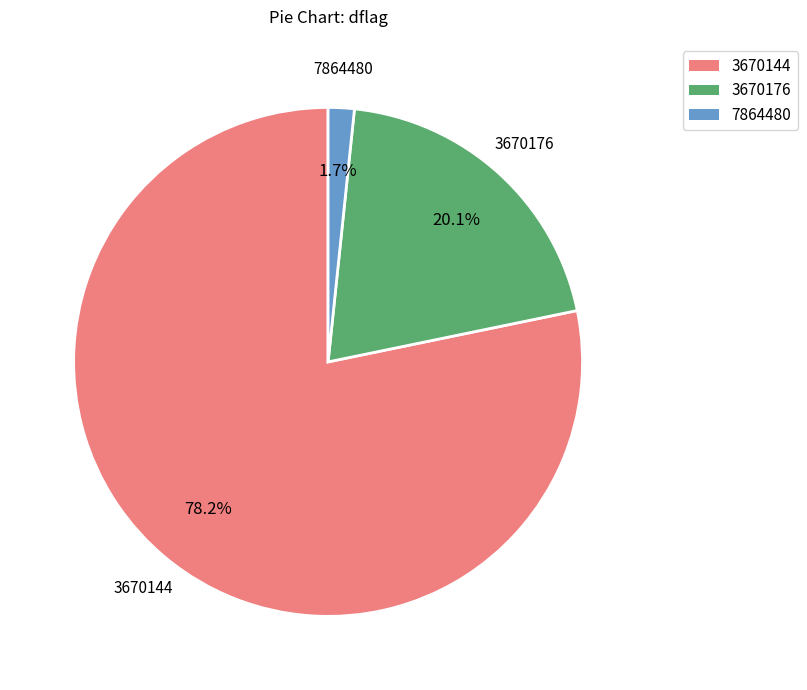

Which slice is the smallest?

7864480